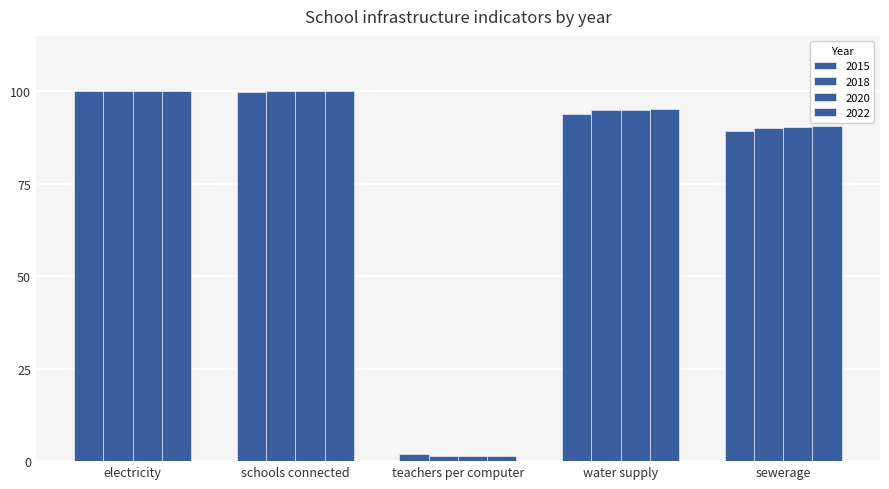

How many values in the 2015 series exceed 93?

3